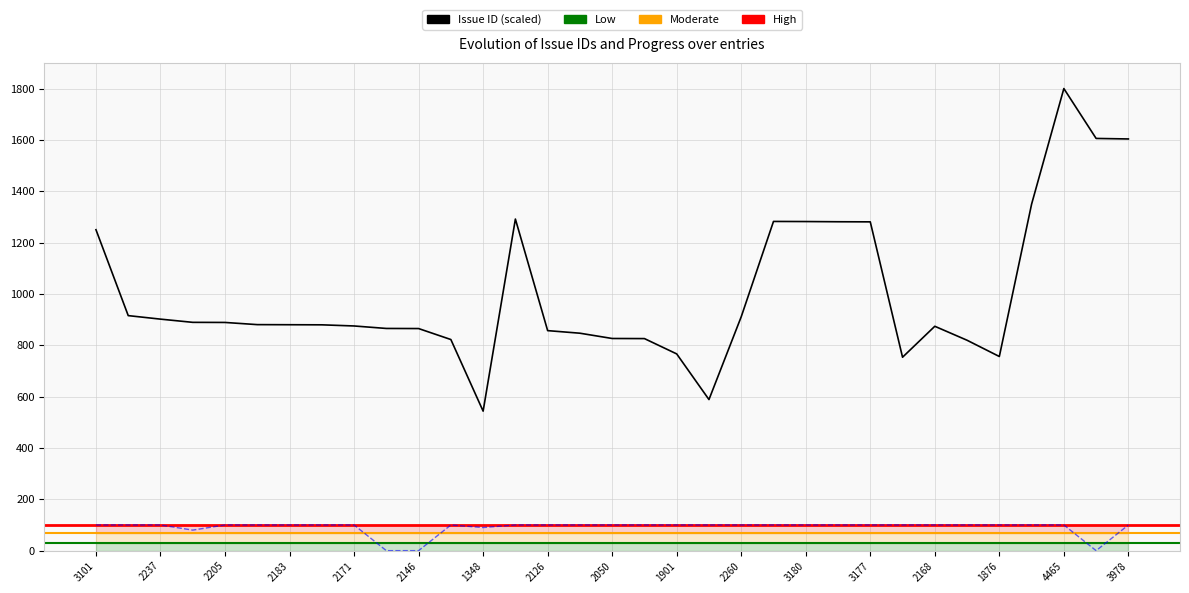

True or false: Progress (%) and Issue ID (scaled) cross at least once.

False